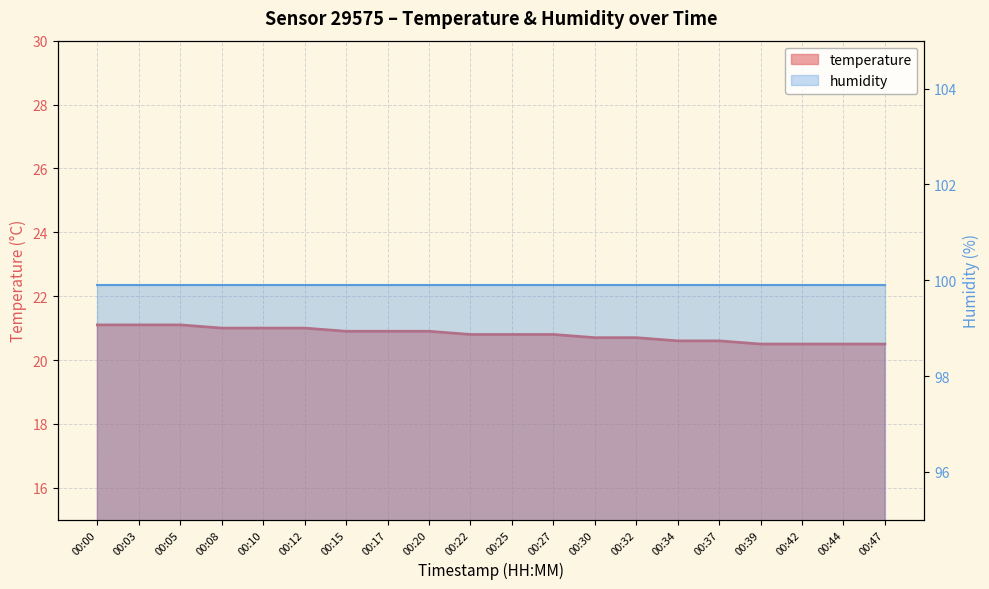

What is the value of the 15th point from the left?

20.6